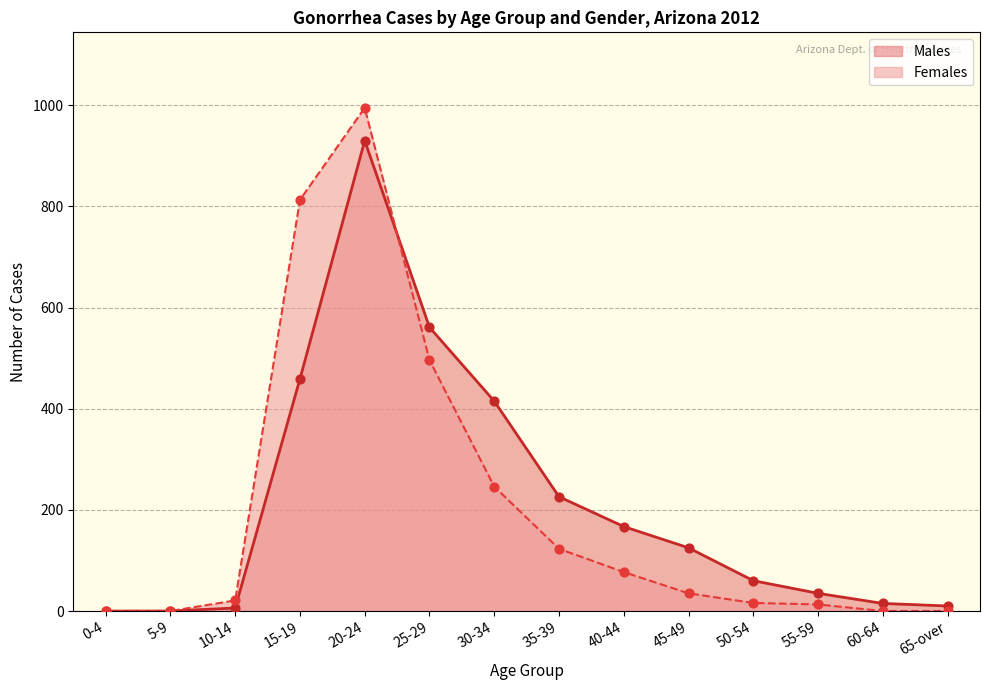

What is the total value across all series at 35-39?

349